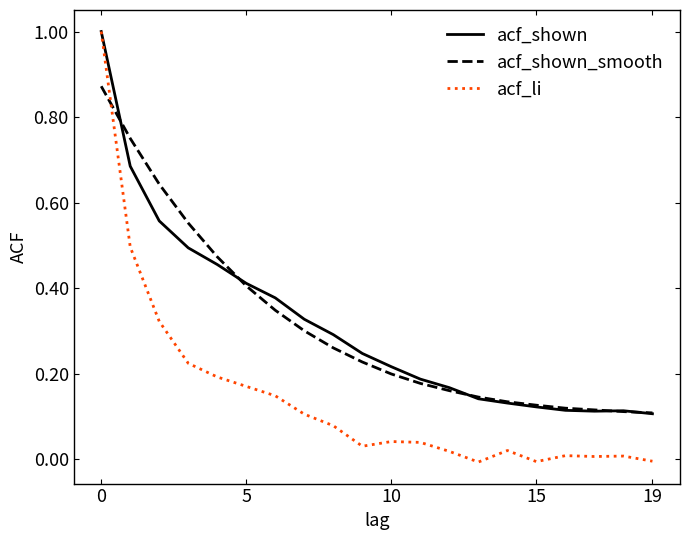

True or false: acf_shown has more than 2 points higher than both neighbors.

False